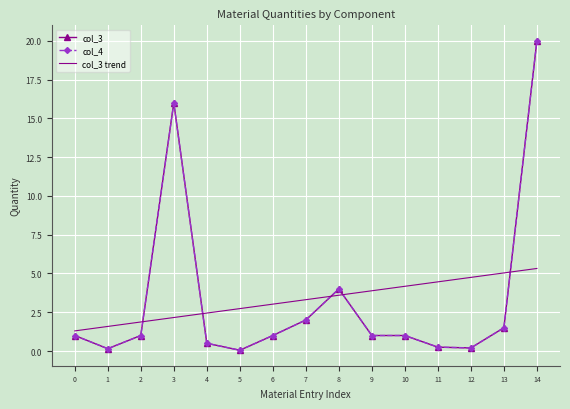

Reading left to right, list all the values displayed in this chart.

col_3: 1.0	0.1	1.0	16.0	0.5	0.1	1.0	2.0	4.0	1.0	1.0	0.2	0.2	1.5	20.0
col_4: 1.0	0.1	1.0	16.0	0.5	0.1	1.0	2.0	4.0	1.0	1.0	0.2	0.2	1.5	20.0
col_3 trend: 1.3	1.6	1.9	2.2	2.4	2.7	3.0	3.3	3.6	3.9	4.2	4.5	4.7	5.0	5.3